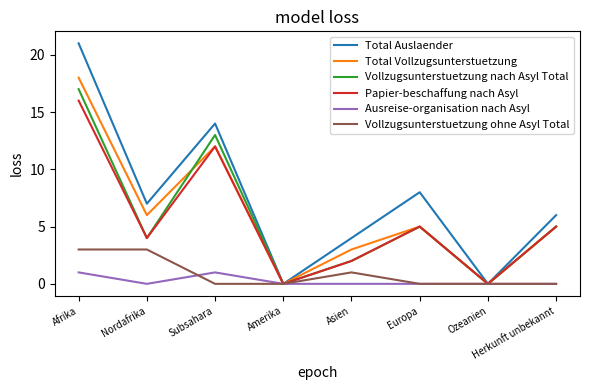

List the series in order of their peak value, highest first.

Total Auslaender, Total Vollzugsunterstuetzung, Vollzugsunterstuetzung nach Asyl Total, Papier-beschaffung nach Asyl, Vollzugsunterstuetzung ohne Asyl Total, Ausreise-organisation nach Asyl